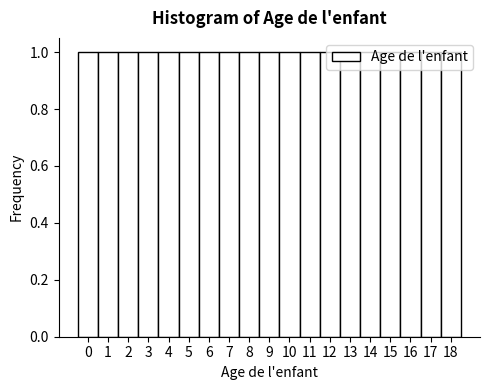

Reading left to right, list every bar in this chart as the range it spans on the x-axis followed by its height. The values are not printed on the chart, so give them approximately, as read against the axis.

-0.5 to 0.5: 1
0.5 to 1.5: 1
1.5 to 2.5: 1
2.5 to 3.5: 1
3.5 to 4.5: 1
4.5 to 5.5: 1
5.5 to 6.5: 1
6.5 to 7.5: 1
7.5 to 8.5: 1
8.5 to 9.5: 1
9.5 to 10.5: 1
10.5 to 11.5: 1
11.5 to 12.5: 1
12.5 to 13.5: 1
13.5 to 14.5: 1
14.5 to 15.5: 1
15.5 to 16.5: 1
16.5 to 17.5: 1
17.5 to 18.5: 1